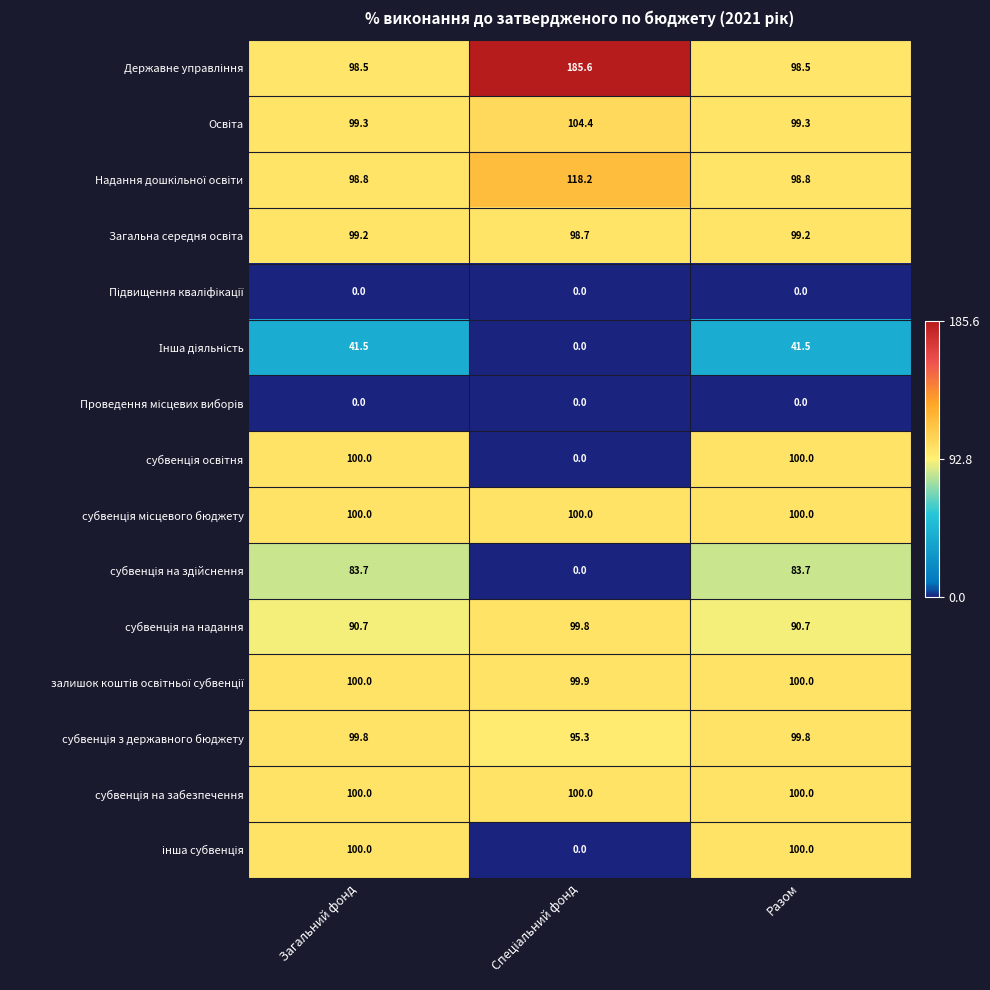

What is the maximum value shown in the chart?

185.6